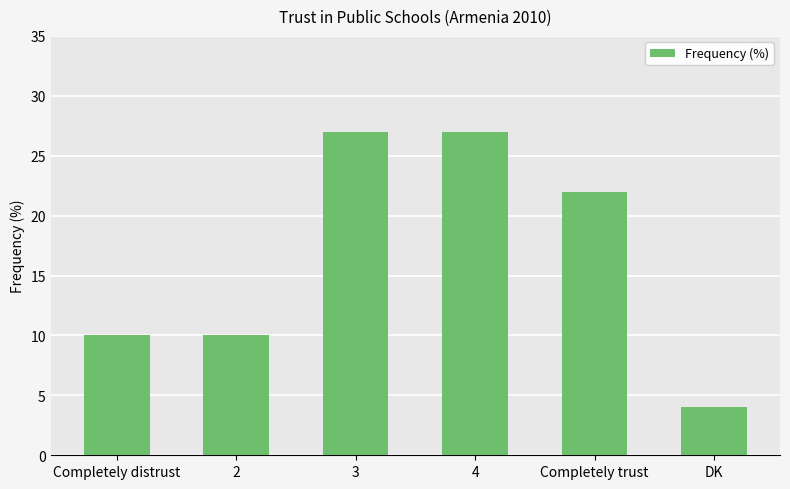

Are the bars horizontal?

No